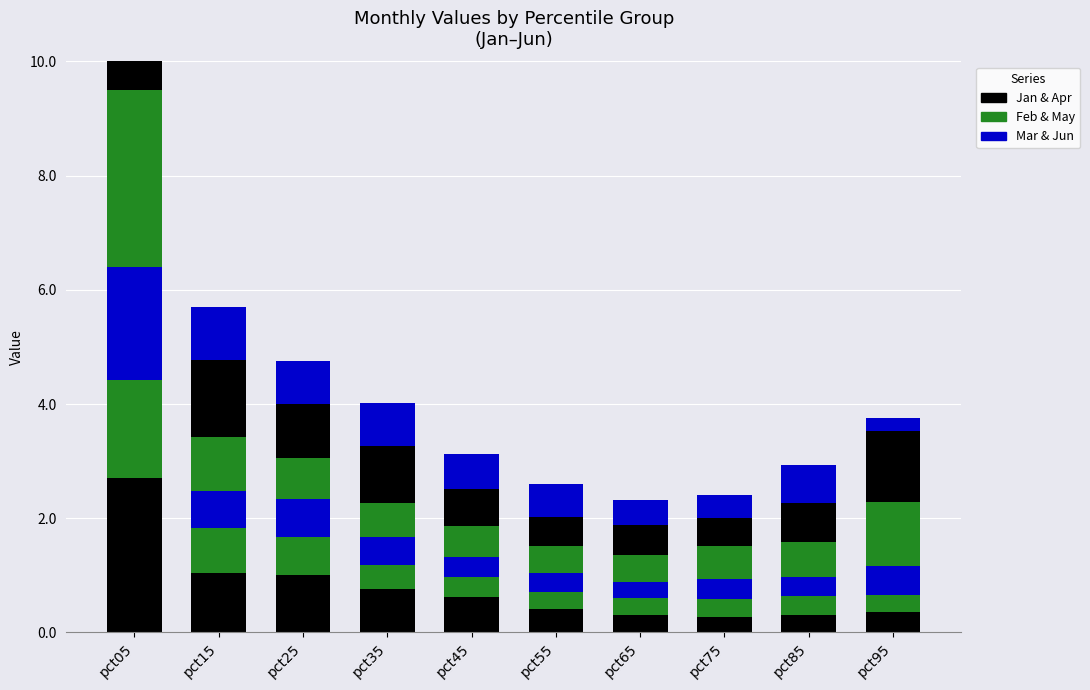

What is the total value across all series at pct35?

4.0